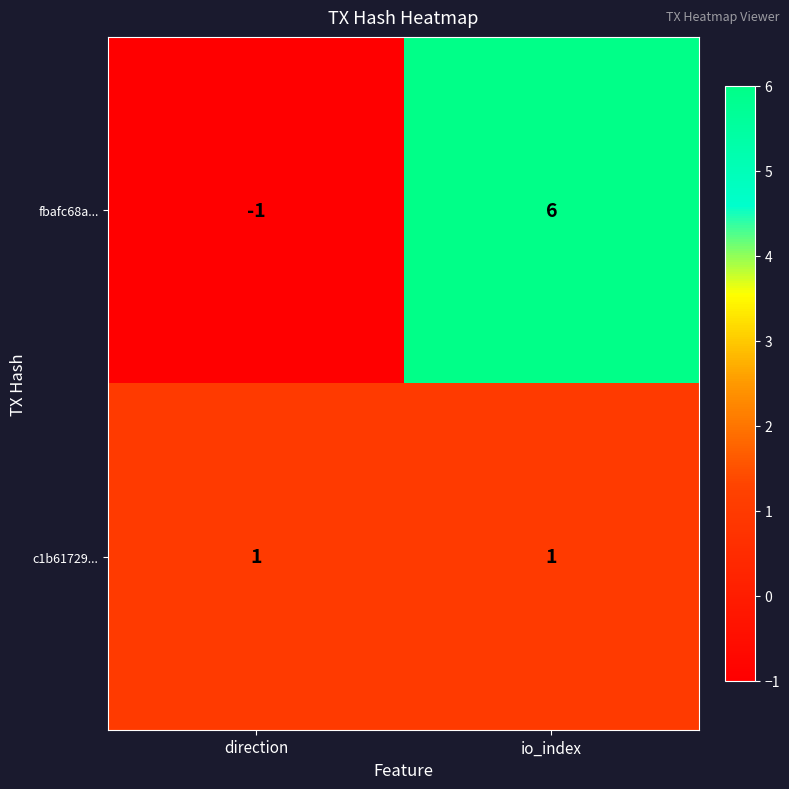

Reading right to left, what are all the values shown in this chart?

fbafc68a...: io_index=6	direction=-1
c1b61729...: io_index=1	direction=1